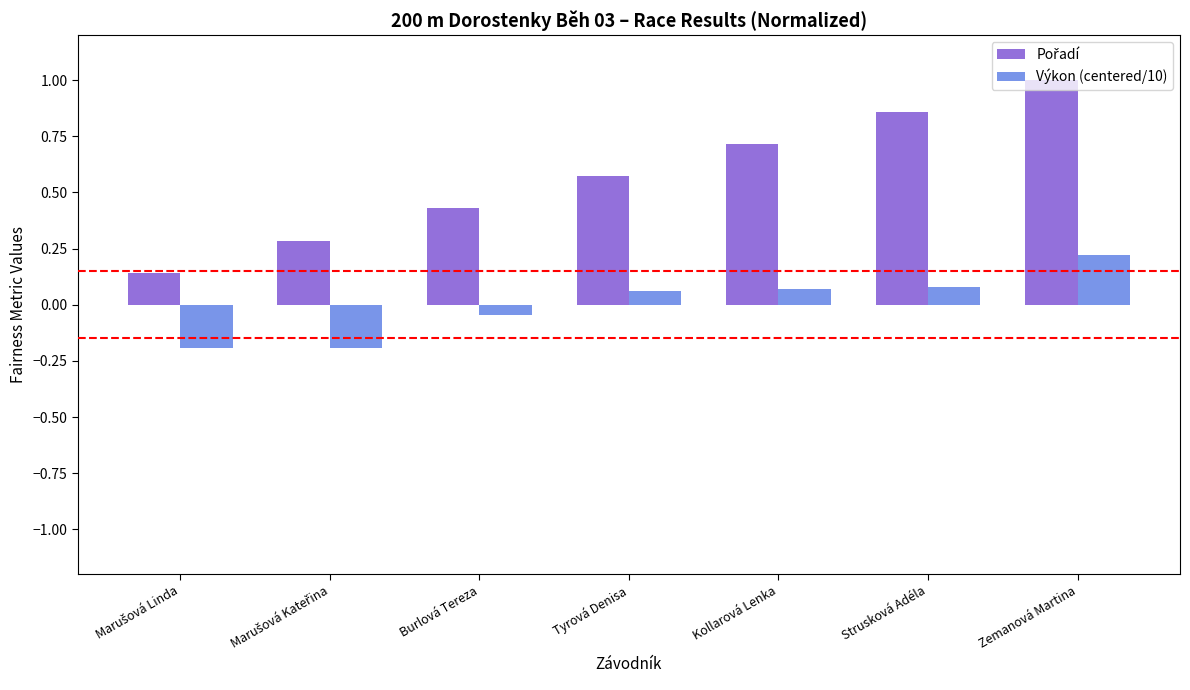

Where does the Výkon (centered/10) series first go above 0?

Tyrová Denisa